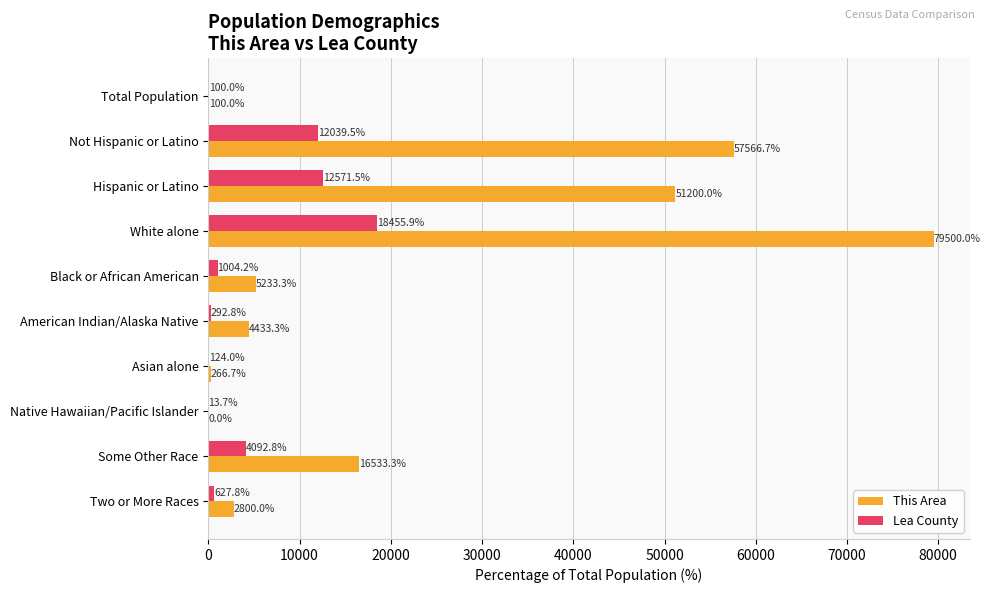

At which label does This Area reach its peak?

White alone